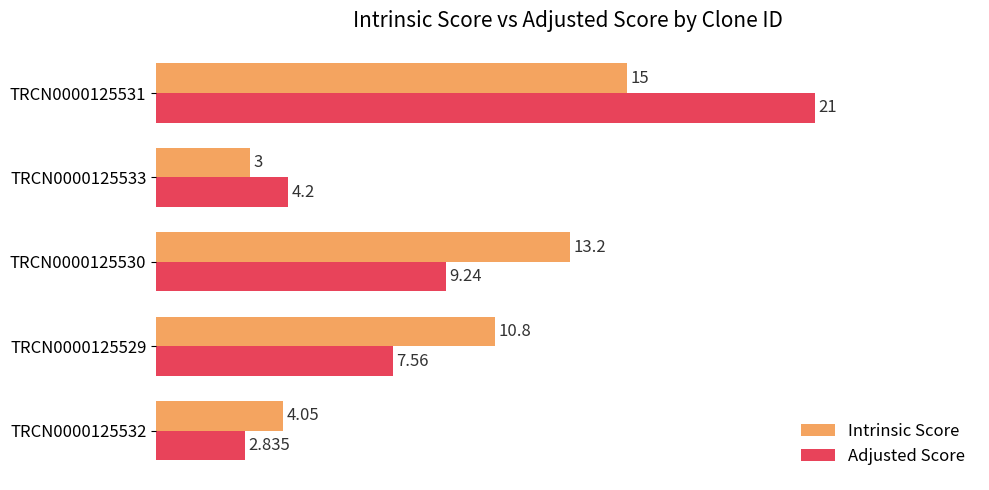

Rank the categories by Intrinsic Score value from highest to lowest.

TRCN0000125531, TRCN0000125530, TRCN0000125529, TRCN0000125532, TRCN0000125533